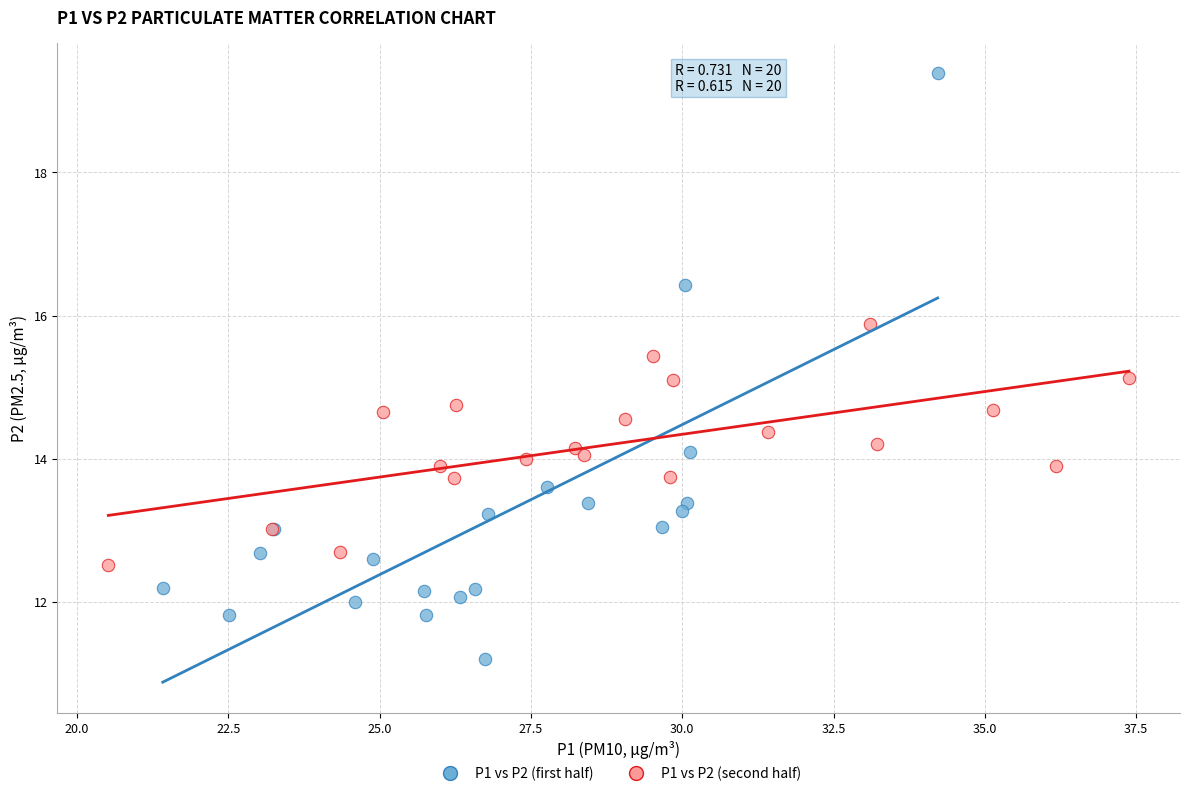

What are all the series names shown in the legend?

P1 vs P2 (first half), P1 vs P2 (second half)